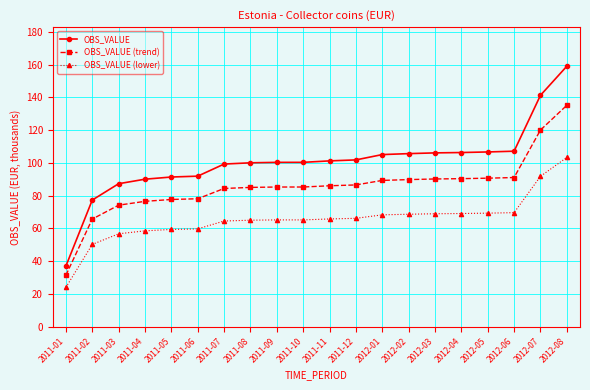

Is the value of OBS_VALUE (trend) at 2011-07 greater than the value of OBS_VALUE at 2012-02?

No